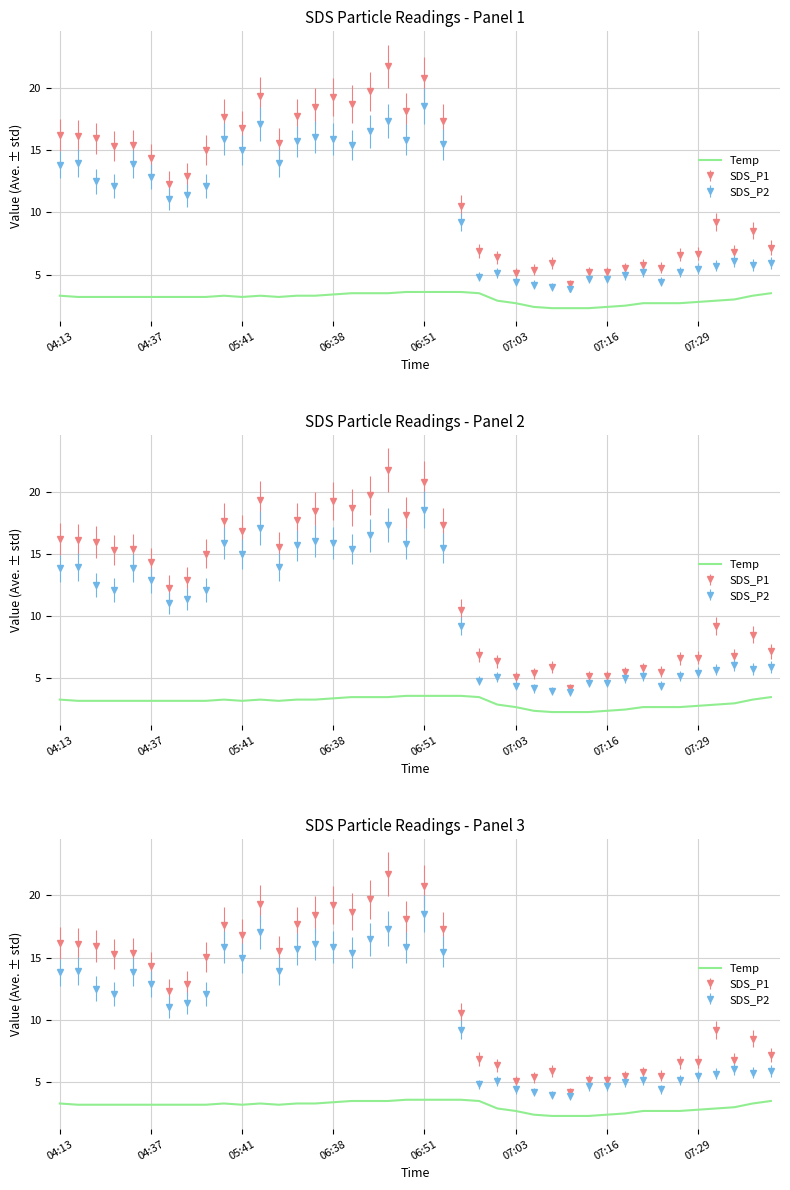

What is the value of the 28th point from the left?

2.3